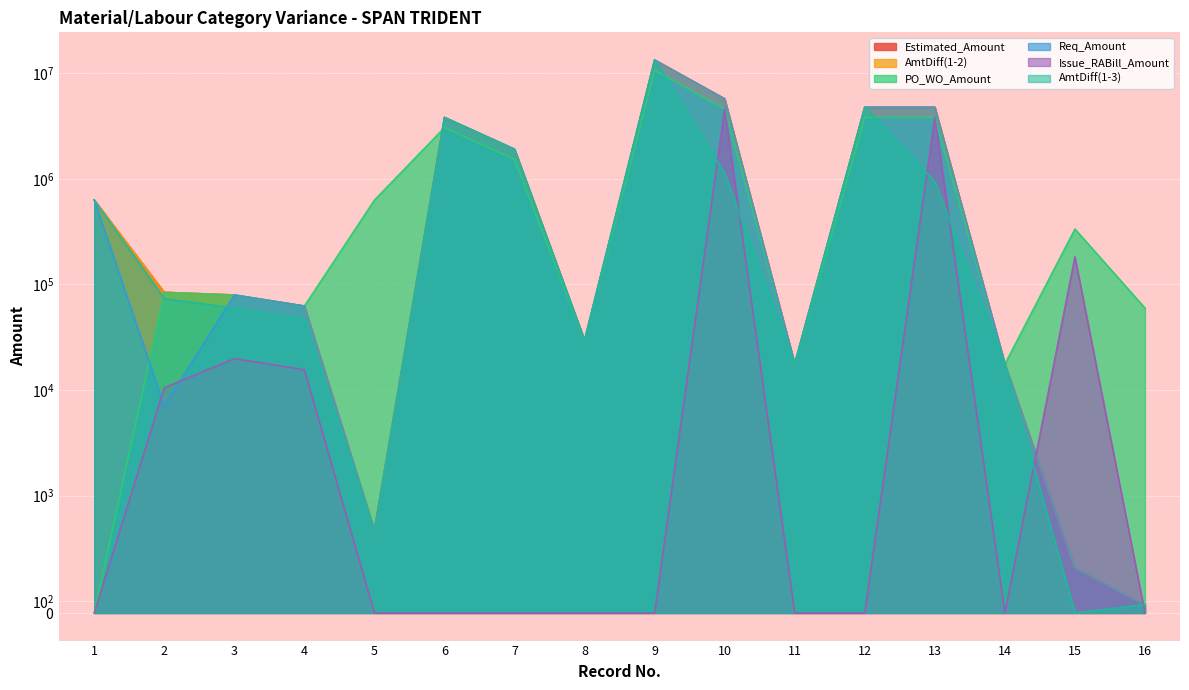

Does the chart display data point markers on the line(s)?

No